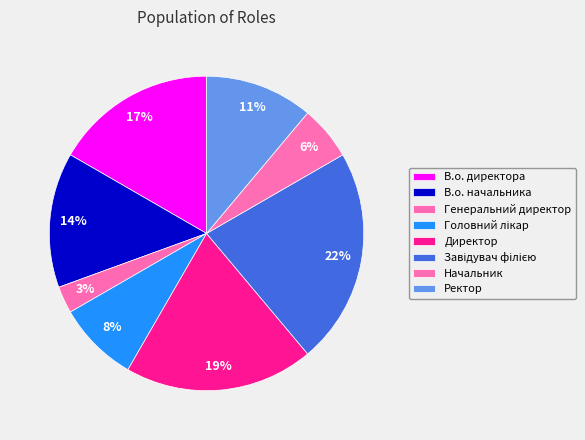

How many segments does this pie chart have?

8